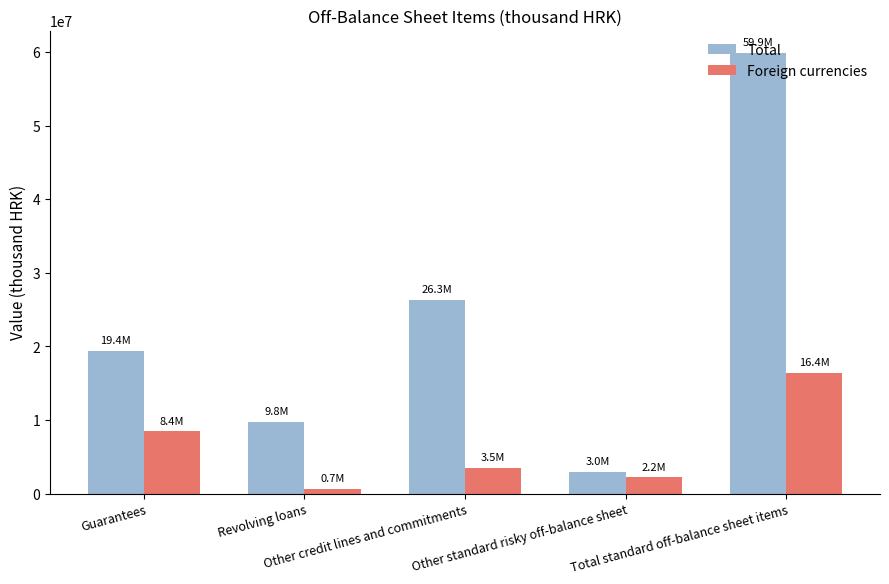

What is the sum of the Total values at Total standard off-balance sheet items and Other standard risky off-balance sheet?

62837888